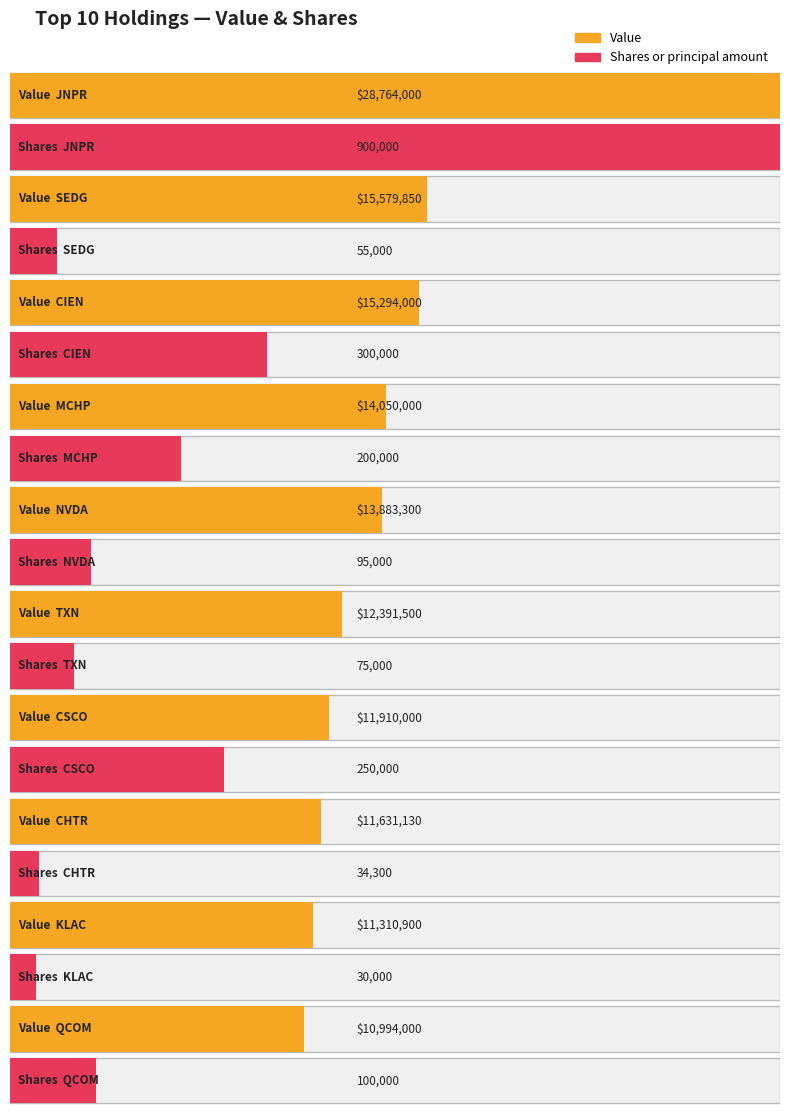

True or false: Shares or principal amount has a value of 30000 at KLAC.

True